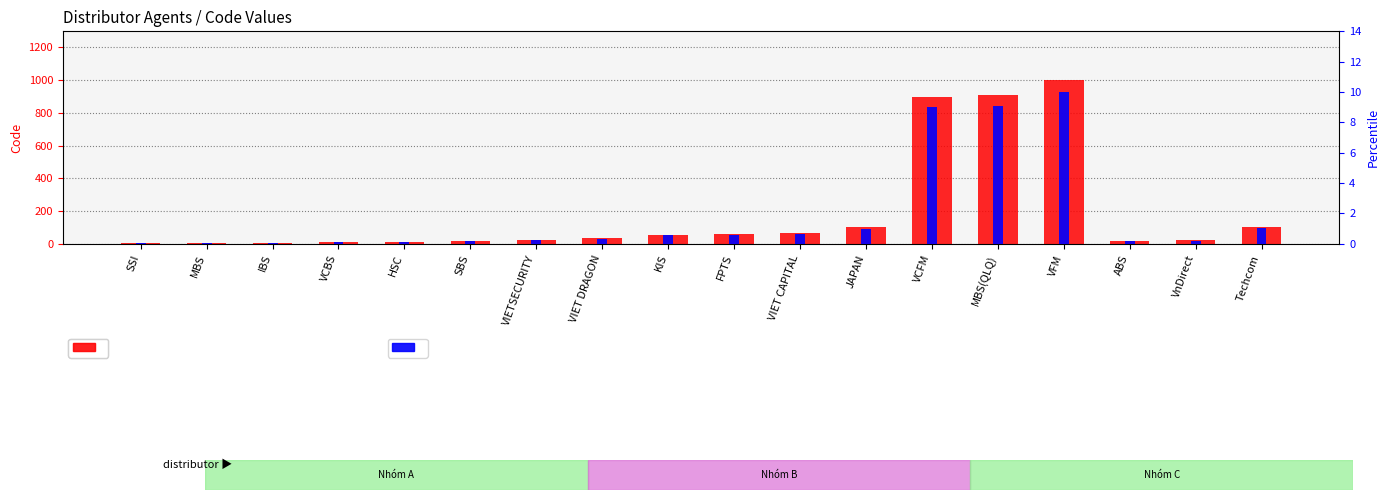

At how many categories does at least one series exceed 585?

3